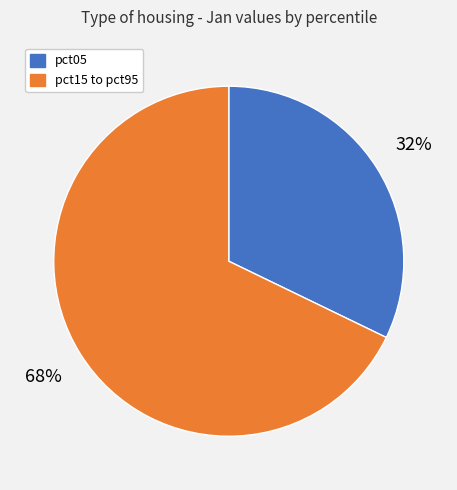

To the nearest percent, what is the difference between the largest and smallest slice percentages?

36%